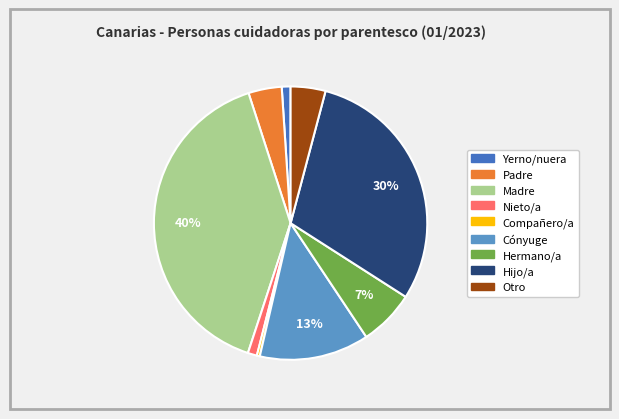

Which has a higher value, Cónyuge or Hijo/a?

Hijo/a